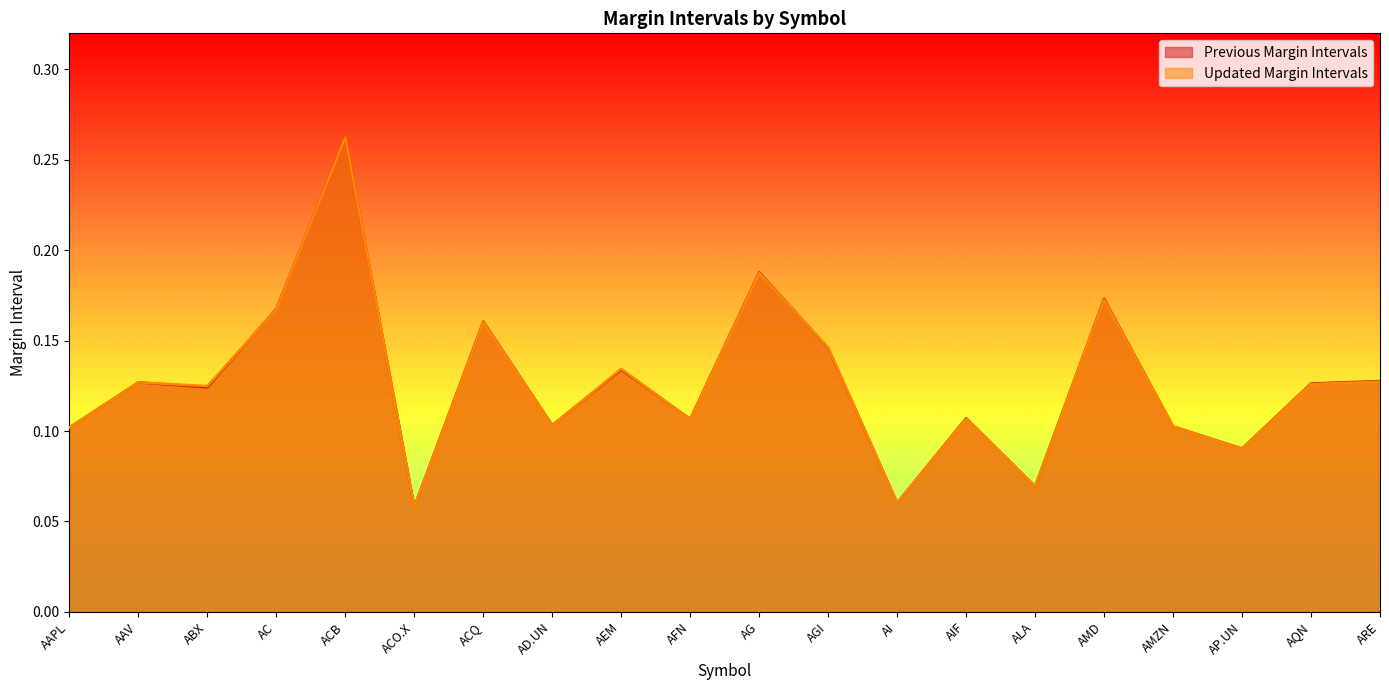

How many interior local valleys does the Updated Margin Intervals series have?

7